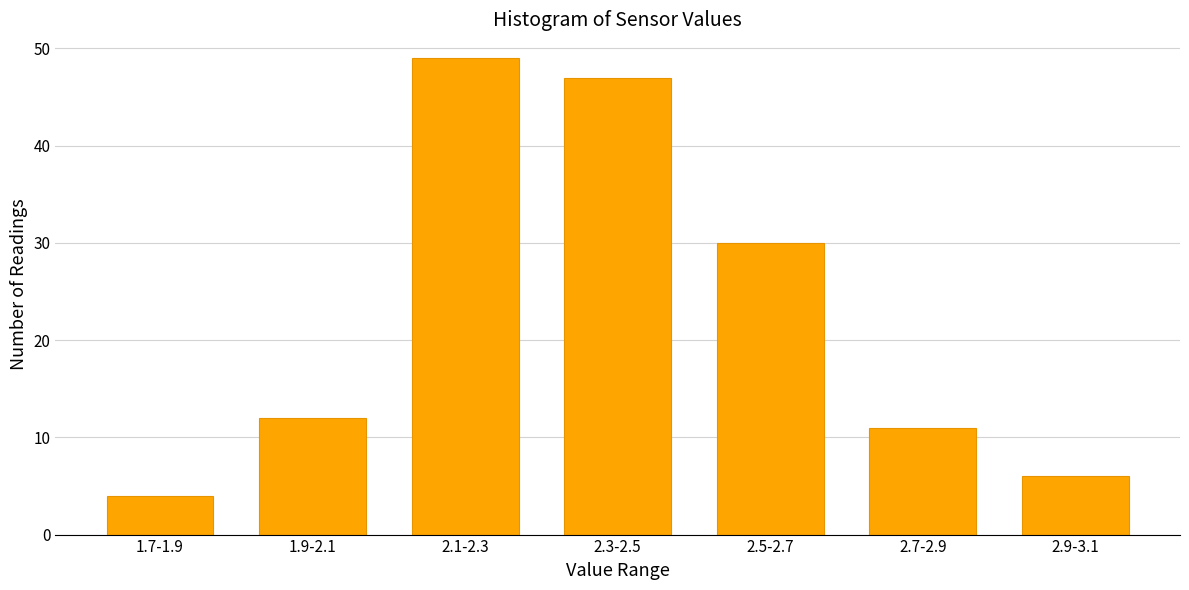

Reading left to right, transcribe all the data shown in this chart.

4	12	49	47	30	11	6